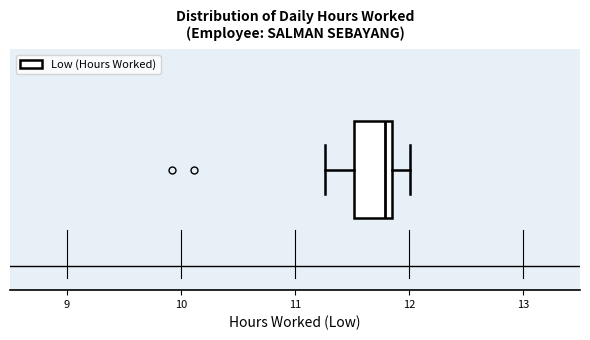

Where does the right whisker of the box end on the x-axis? The values are not printed on the chart, so give them approximately, as read against the axis.

12.0